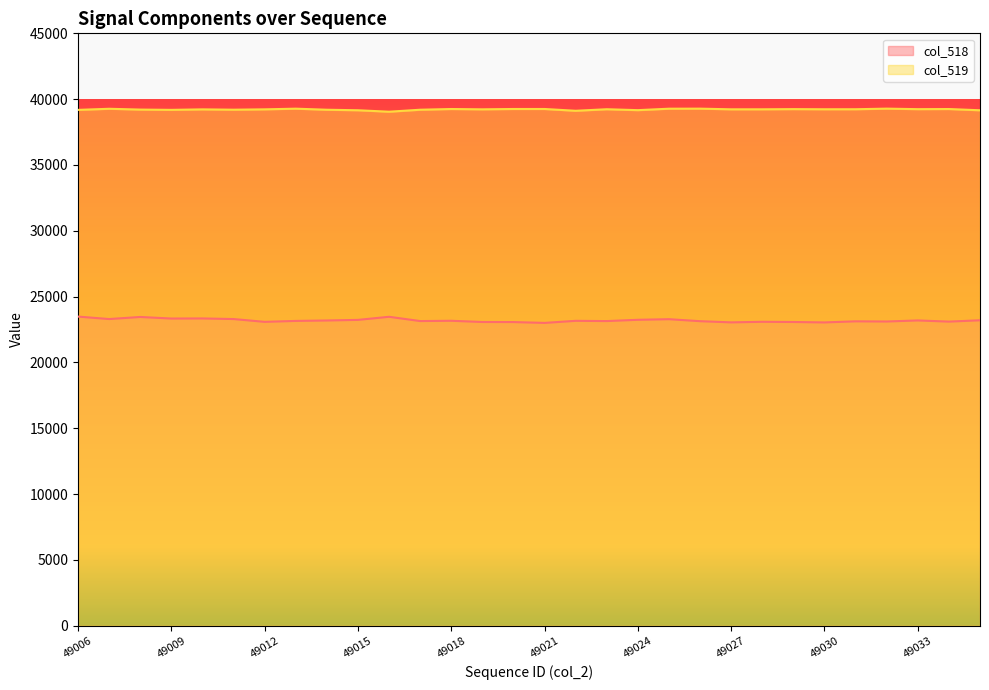

True or false: col_518 and col_519 intersect in this chart.

False